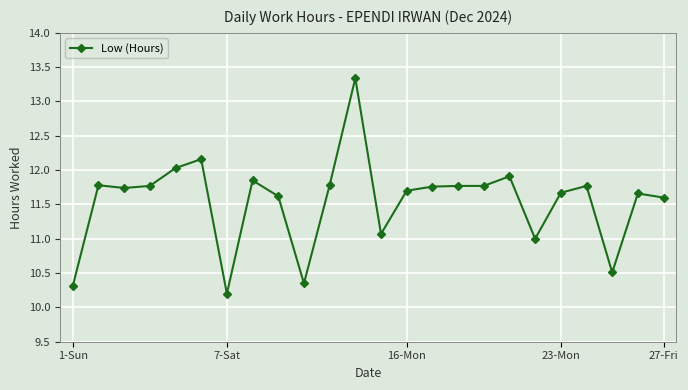

True or false: there are more than 1 points higher than both neighbors.

True